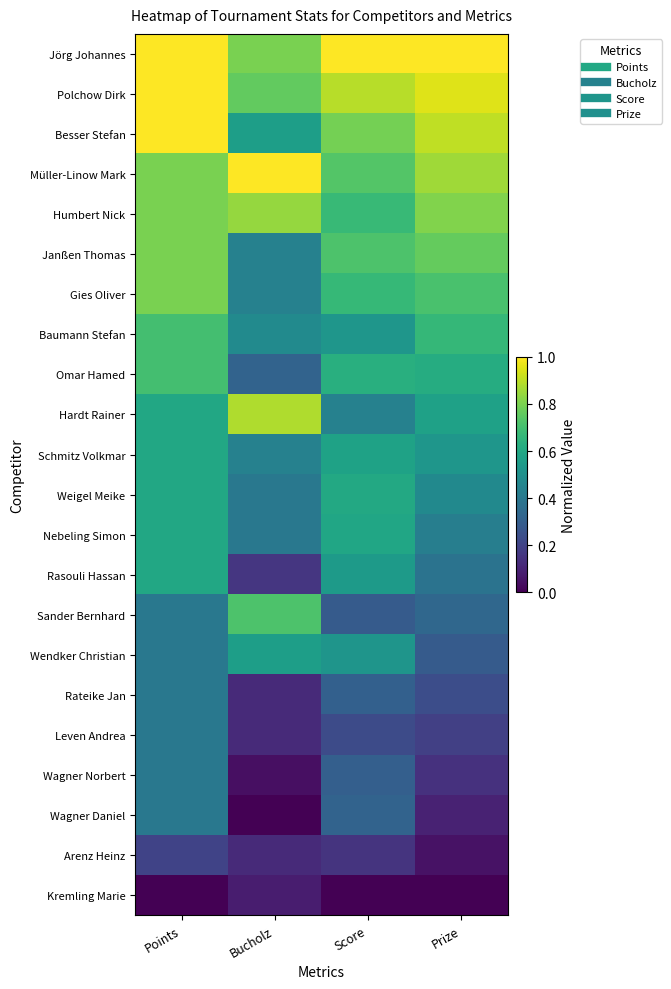

Reading left to right, extract all data points from this chart.

Jörg Johannes: Points=1.0	Bucholz=0.8	Score=1.0	Prize=1.0
Polchow Dirk: Points=1.0	Bucholz=0.8	Score=0.9	Prize=1.0
Besser Stefan: Points=1.0	Bucholz=0.6	Score=0.8	Prize=0.9
Müller-Linow Mark: Points=0.8	Bucholz=1.0	Score=0.7	Prize=0.9
Humbert Nick: Points=0.8	Bucholz=0.8	Score=0.7	Prize=0.8
Janßen Thomas: Points=0.8	Bucholz=0.4	Score=0.7	Prize=0.8
Gies Oliver: Points=0.8	Bucholz=0.4	Score=0.7	Prize=0.7
Baumann Stefan: Points=0.7	Bucholz=0.5	Score=0.5	Prize=0.7
Omar Hamed: Points=0.7	Bucholz=0.3	Score=0.6	Prize=0.6
Hardt Rainer: Points=0.6	Bucholz=0.9	Score=0.4	Prize=0.6
Schmitz Volkmar: Points=0.6	Bucholz=0.4	Score=0.6	Prize=0.5
Weigel Meike: Points=0.6	Bucholz=0.4	Score=0.6	Prize=0.5
Nebeling Simon: Points=0.6	Bucholz=0.4	Score=0.6	Prize=0.4
Rasouli Hassan: Points=0.6	Bucholz=0.2	Score=0.5	Prize=0.4
Sander Bernhard: Points=0.4	Bucholz=0.7	Score=0.3	Prize=0.3
Wendker Christian: Points=0.4	Bucholz=0.6	Score=0.5	Prize=0.3
Rateike Jan: Points=0.4	Bucholz=0.1	Score=0.3	Prize=0.2
Leven Andrea: Points=0.4	Bucholz=0.1	Score=0.2	Prize=0.2
Wagner Norbert: Points=0.4	Bucholz=0.0	Score=0.3	Prize=0.1
Wagner Daniel: Points=0.4	Bucholz=0.0	Score=0.3	Prize=0.1
Arenz Heinz: Points=0.2	Bucholz=0.1	Score=0.2	Prize=0.0
Kremling Marie: Points=0.0	Bucholz=0.1	Score=0.0	Prize=0.0